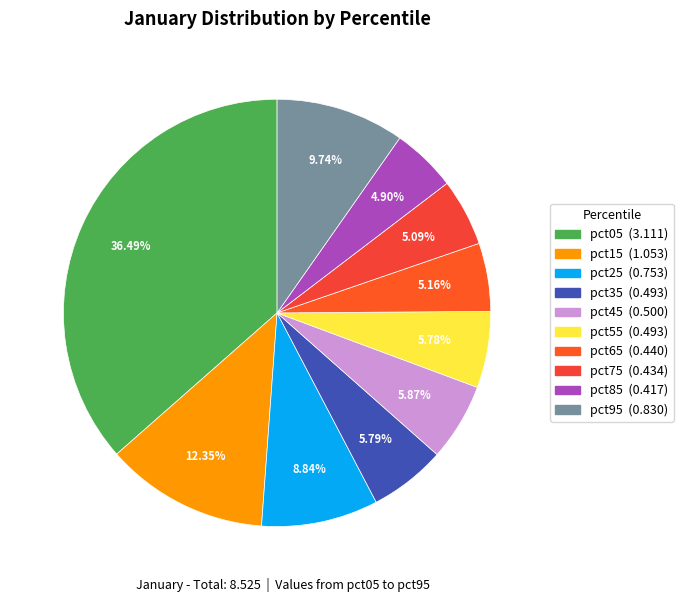

To the nearest percent, what is the combined percentage of pct55 and pct45?

12%